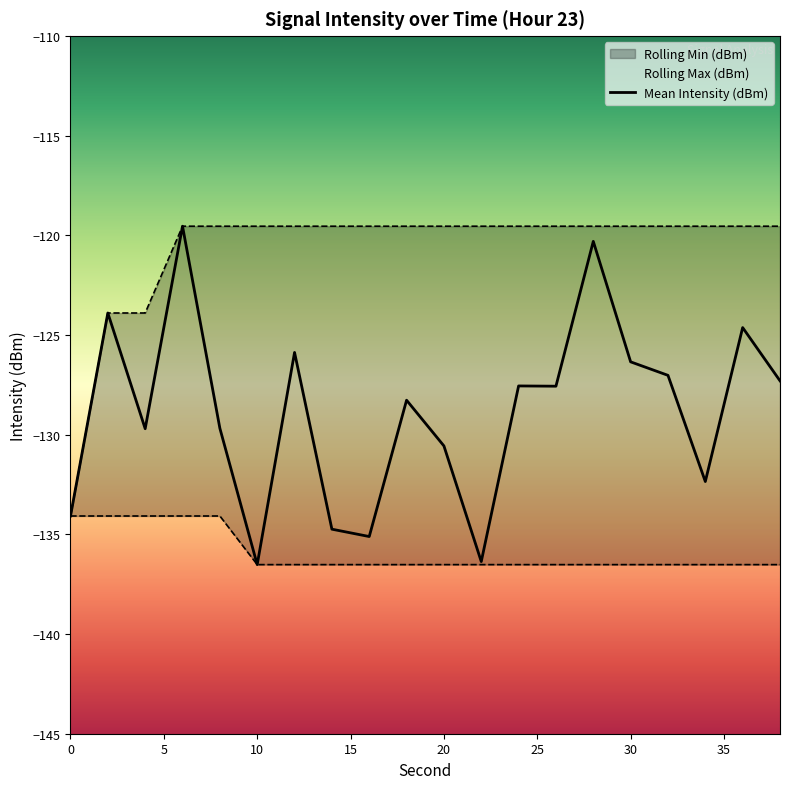

True or false: Rolling Min (dBm) has a value of -67.3 at 26.

False